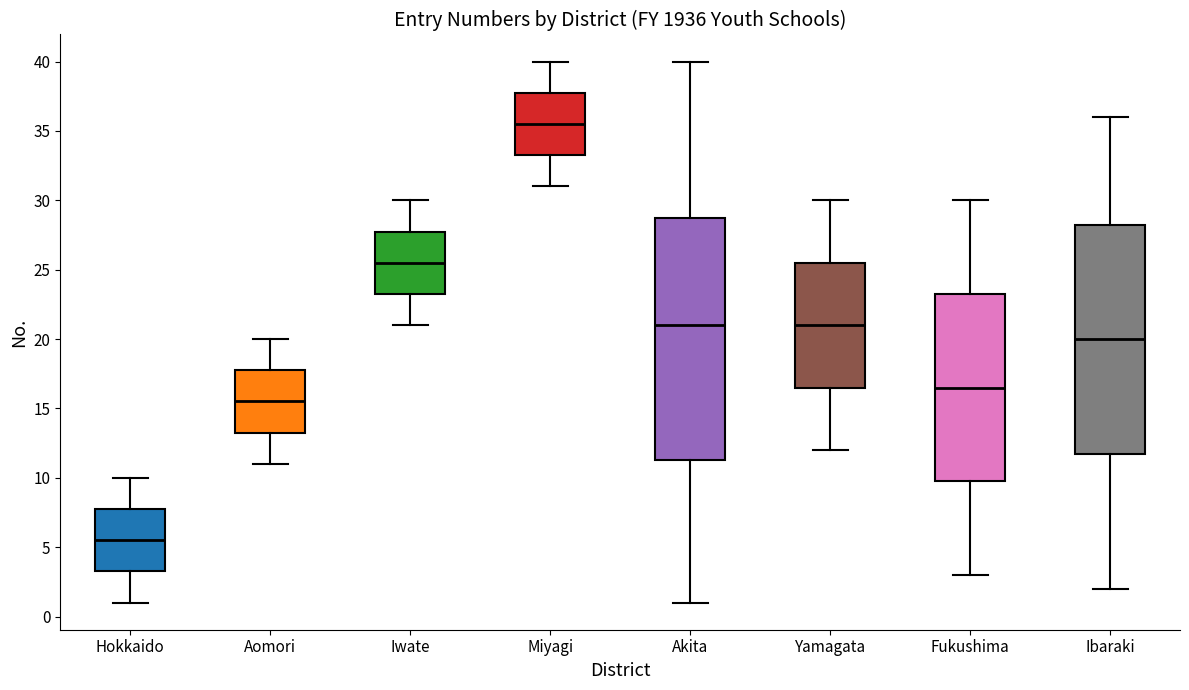

Comparing the boxes themselves (not the whiskers), which one is the tallest?

Akita